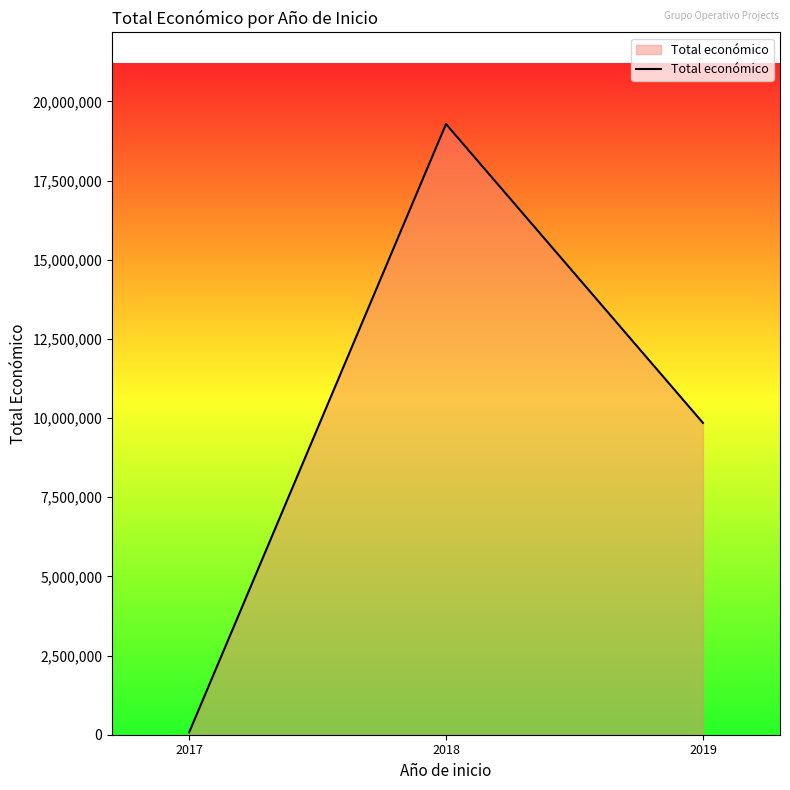

The value at 2018 is 19283728. True or false?

True